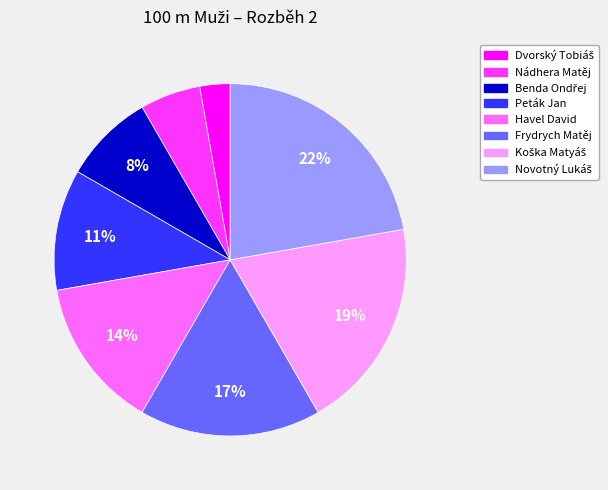

Does Peták Jan represent more than half of the total?

No